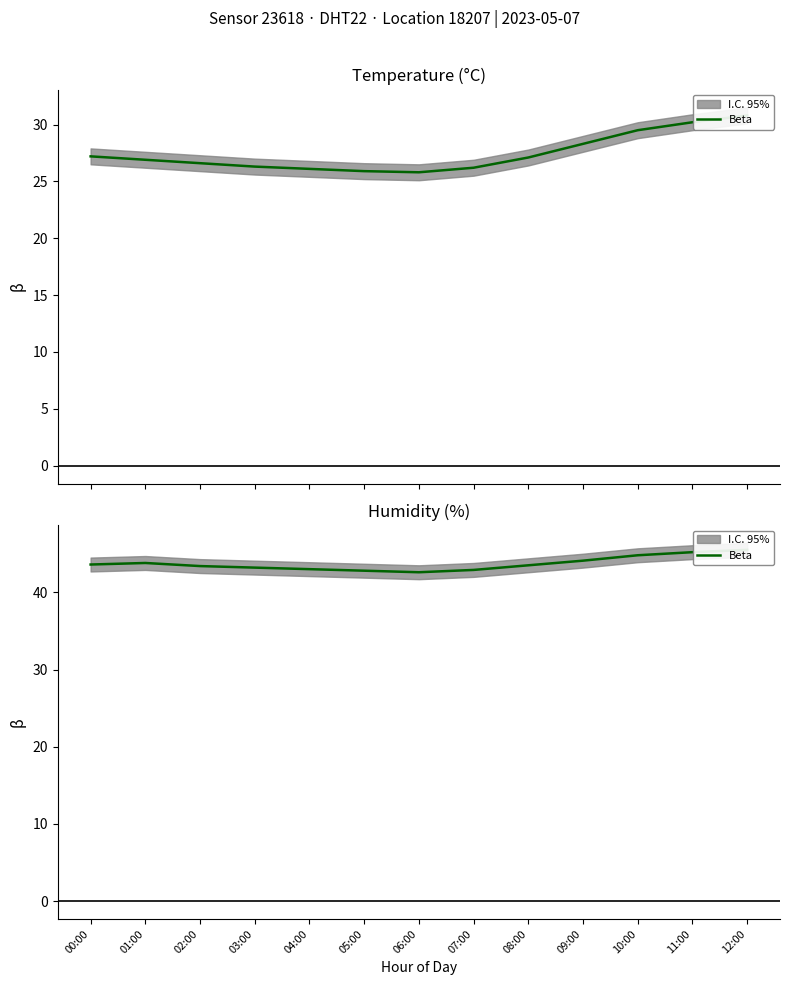

What is the label of the 12th point from the left?

11:00